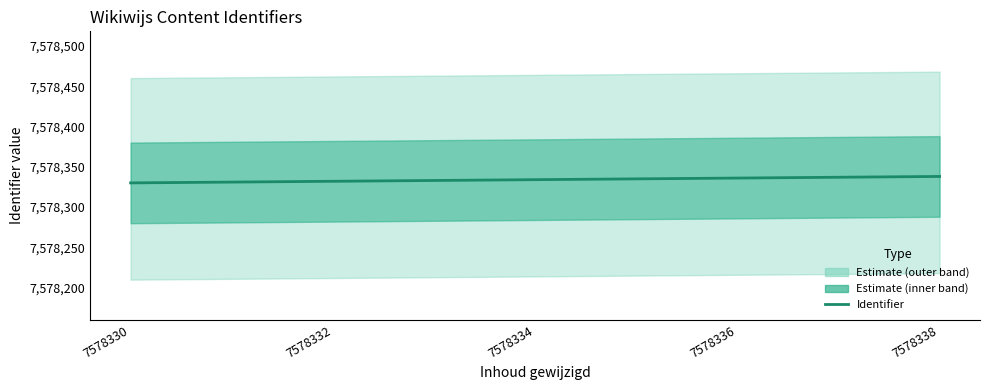

Read the value at 7578332.

7578332